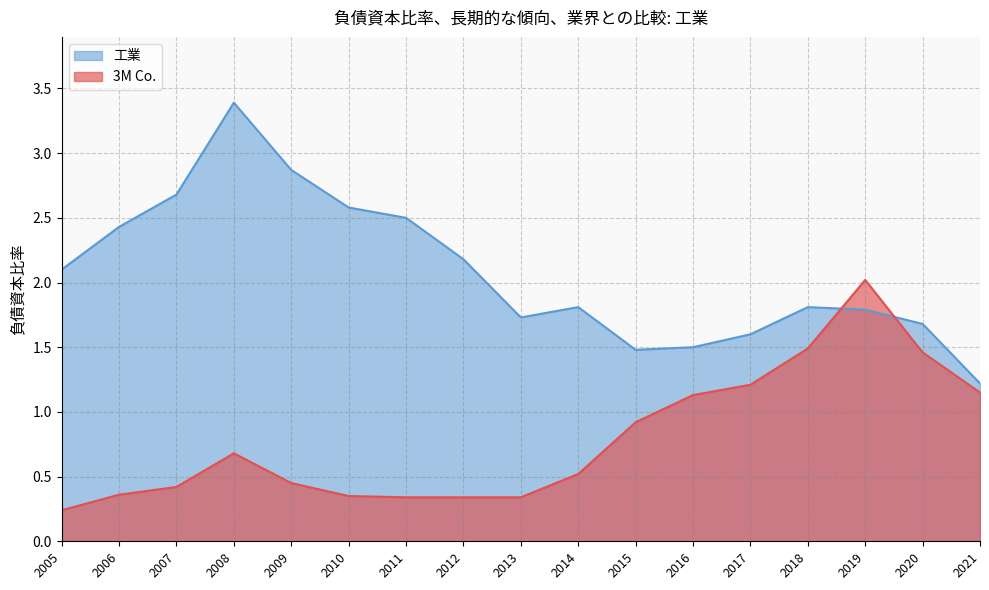

How many data points does each series have?

17